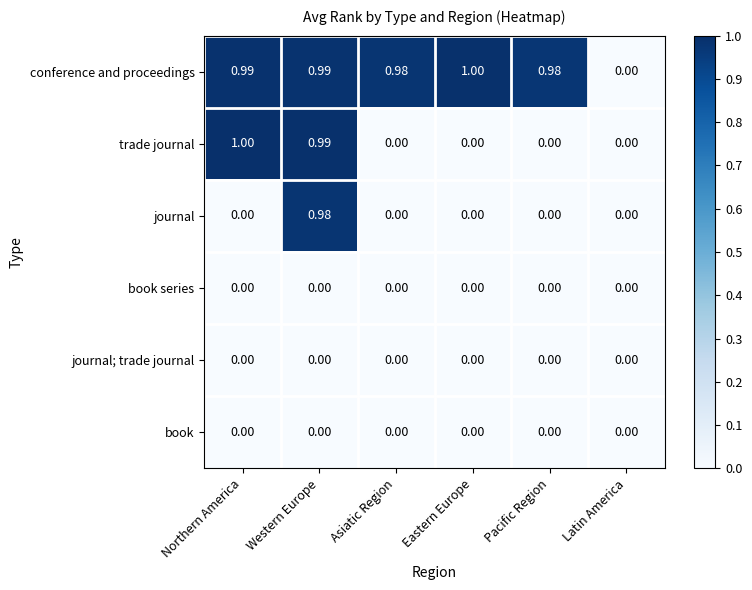

Between Eastern Europe and Pacific Region, which series saw the biggest shift?

conference and proceedings